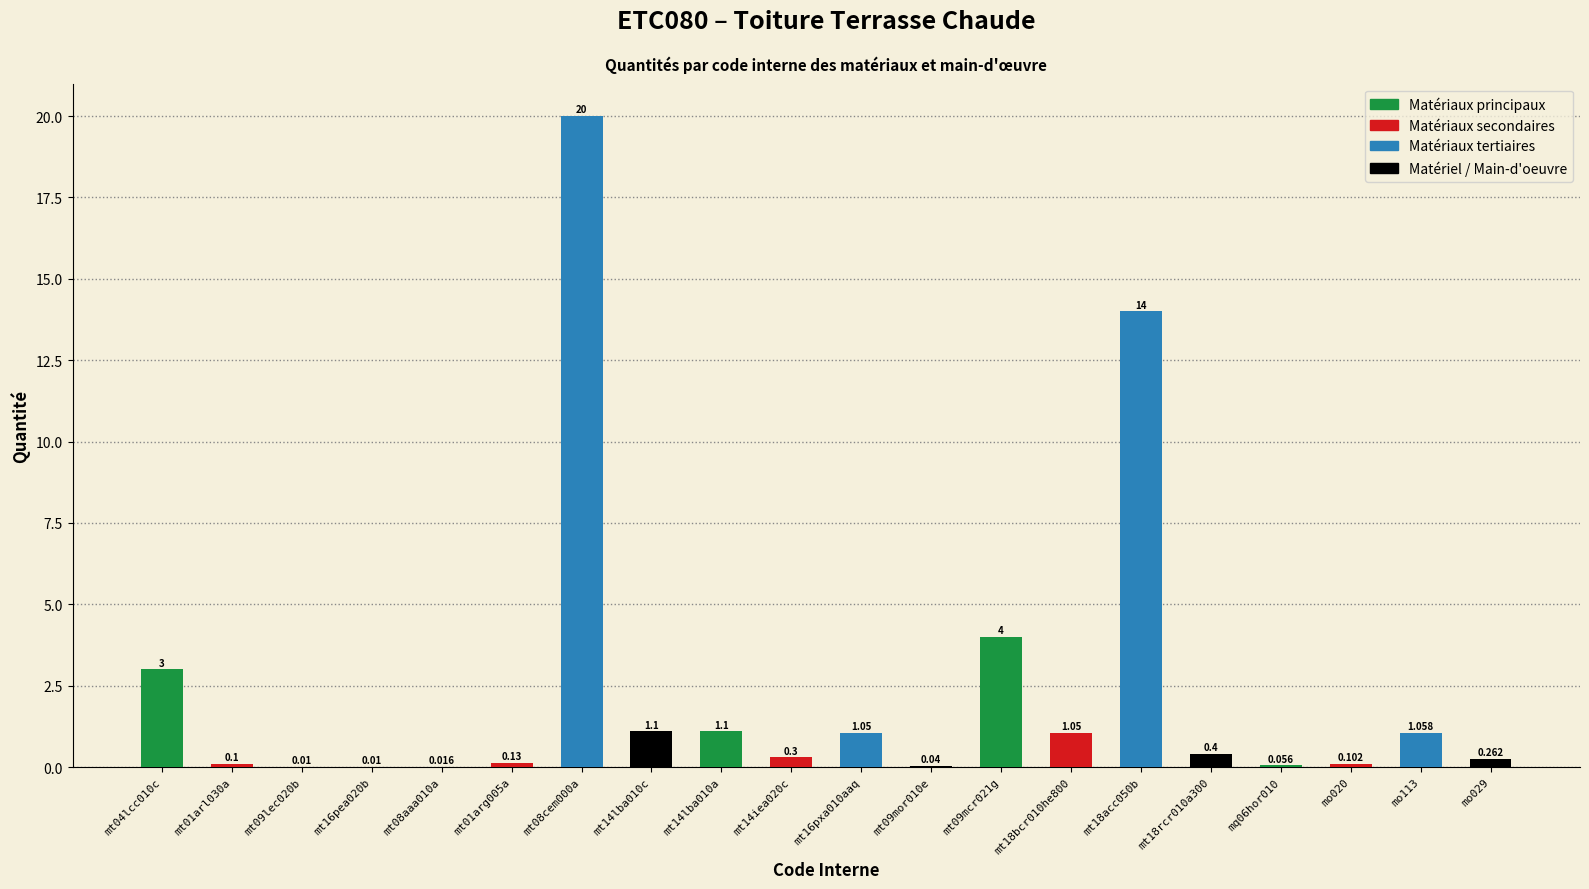

The chart shows a value of 1.1 at mt14lba010c. True or false?

True